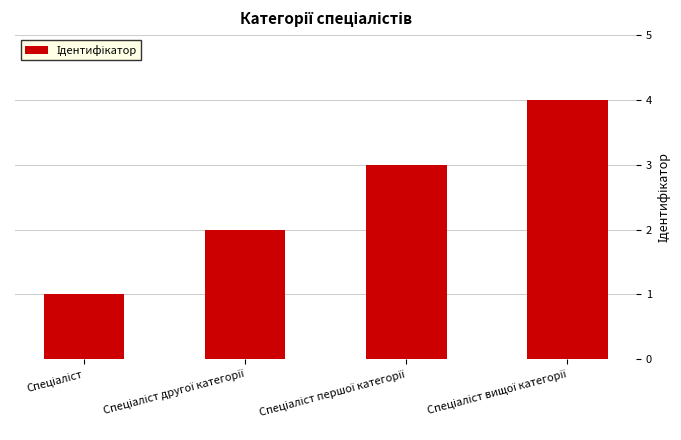

What is the sum of all values?

10